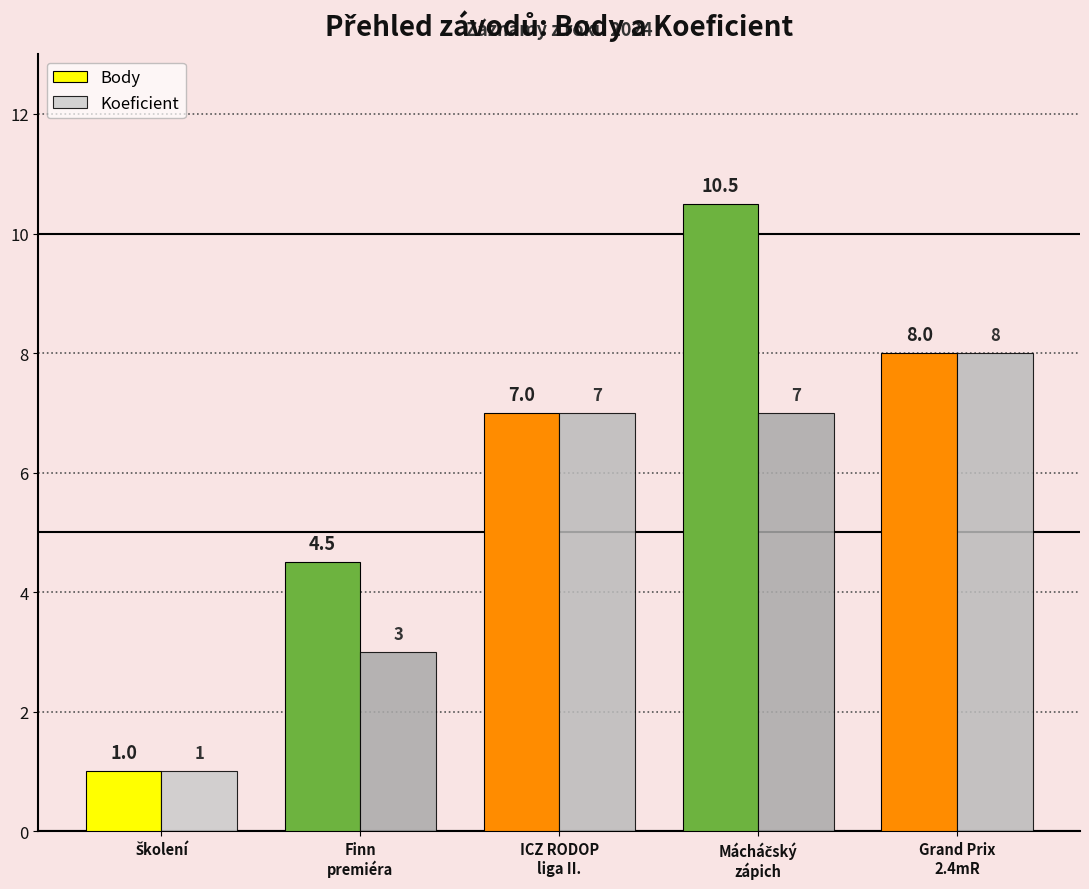

Count the Koeficient values in the range 3 to 7.

3